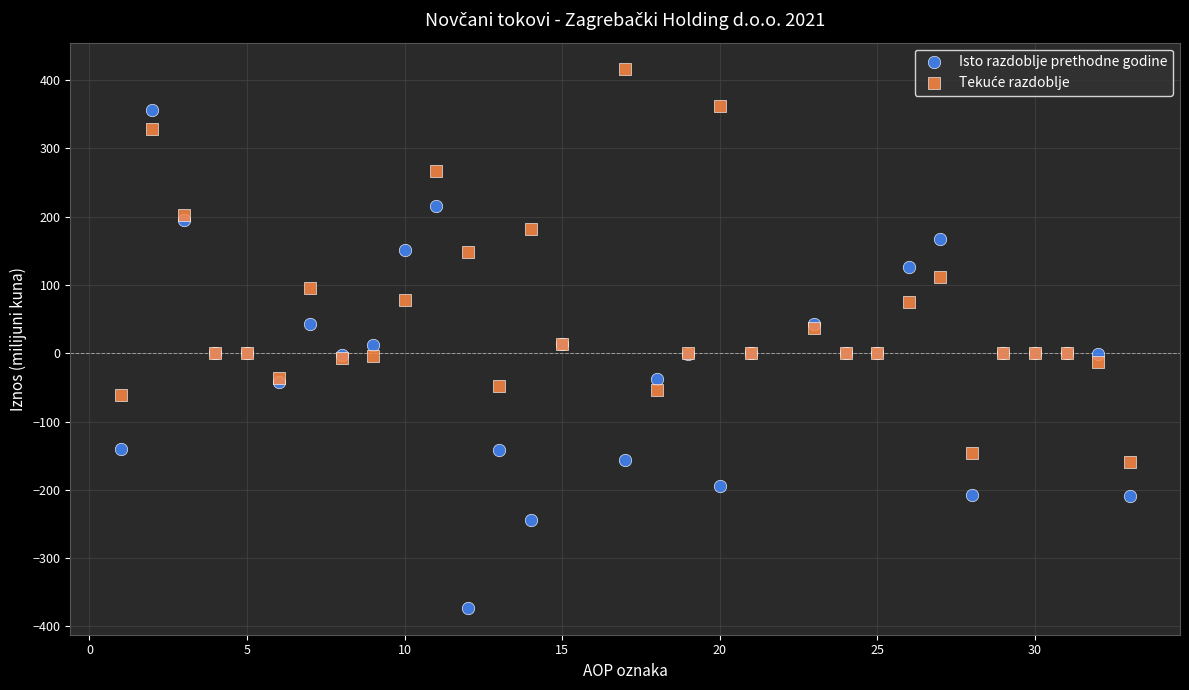

Which series has the largest Y range (max minus min)?

Isto razdoblje prethodne godine